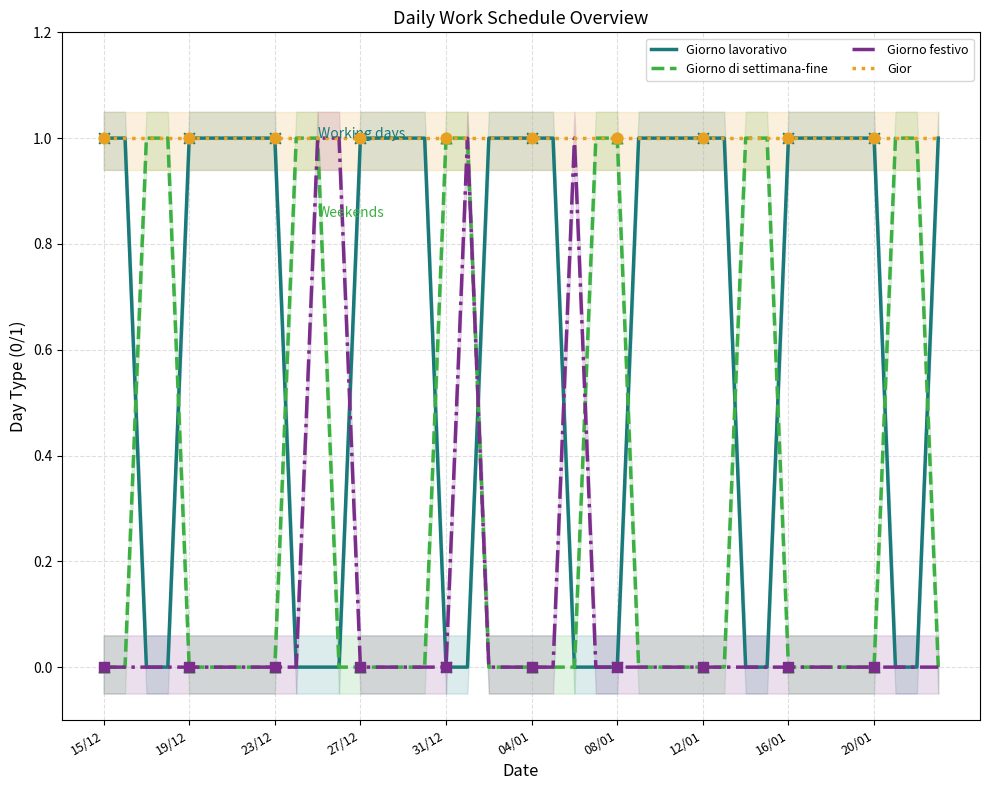

At which category is the sum across all series the highest?

10